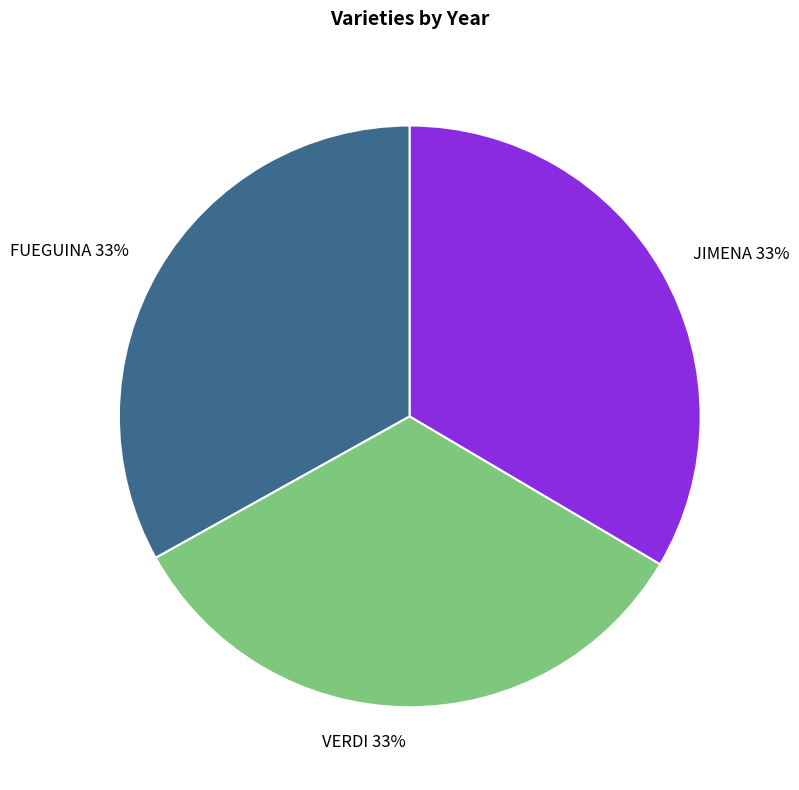

Is the sum of VERDI 33% and JIMENA 33% greater than half?

Yes